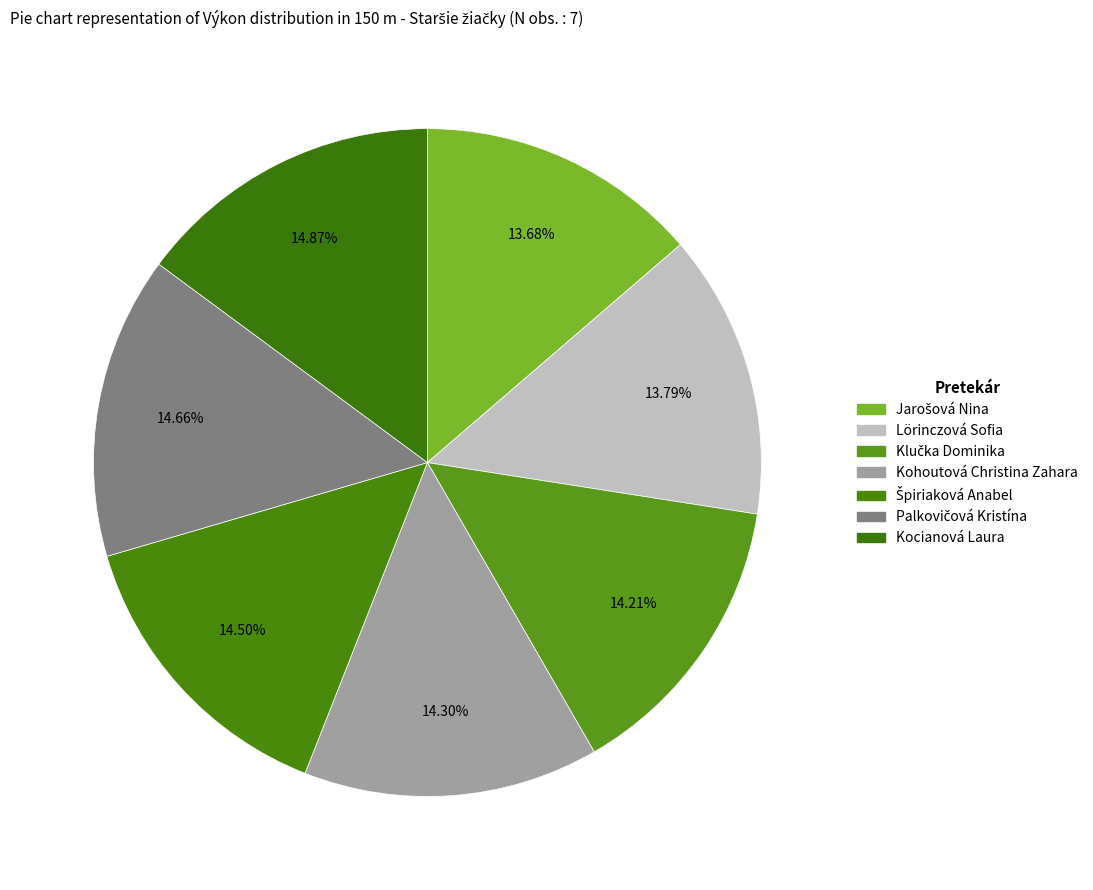

Rank the categories by value from lowest to highest.

Jarošová Nina, Lörinczová Sofia, Klučka Dominika, Kohoutová Christina Zahara, Špiriaková Anabel, Palkovičová Kristína, Kocianová Laura